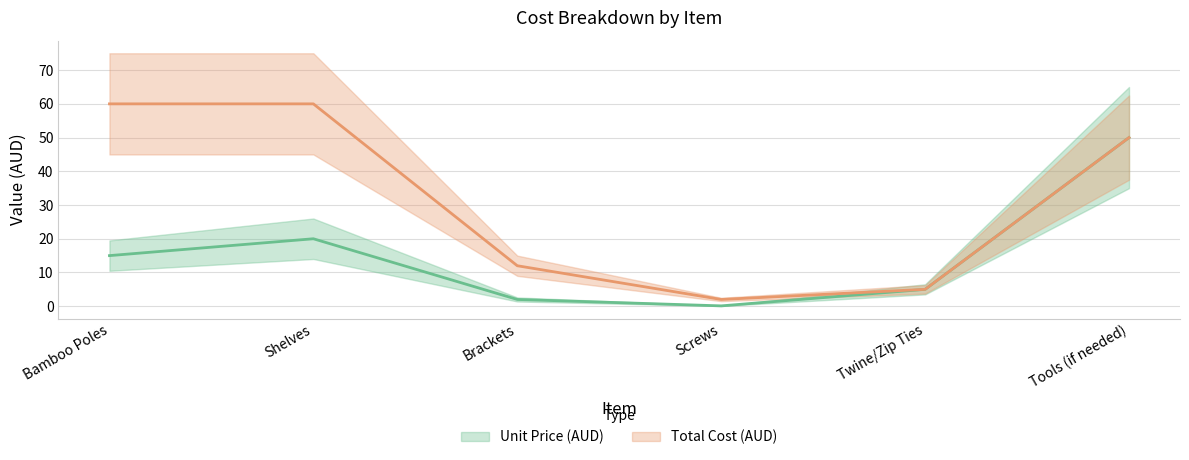

The Unit Price (AUD) series shows 50.0 at Tools (if needed). True or false?

True